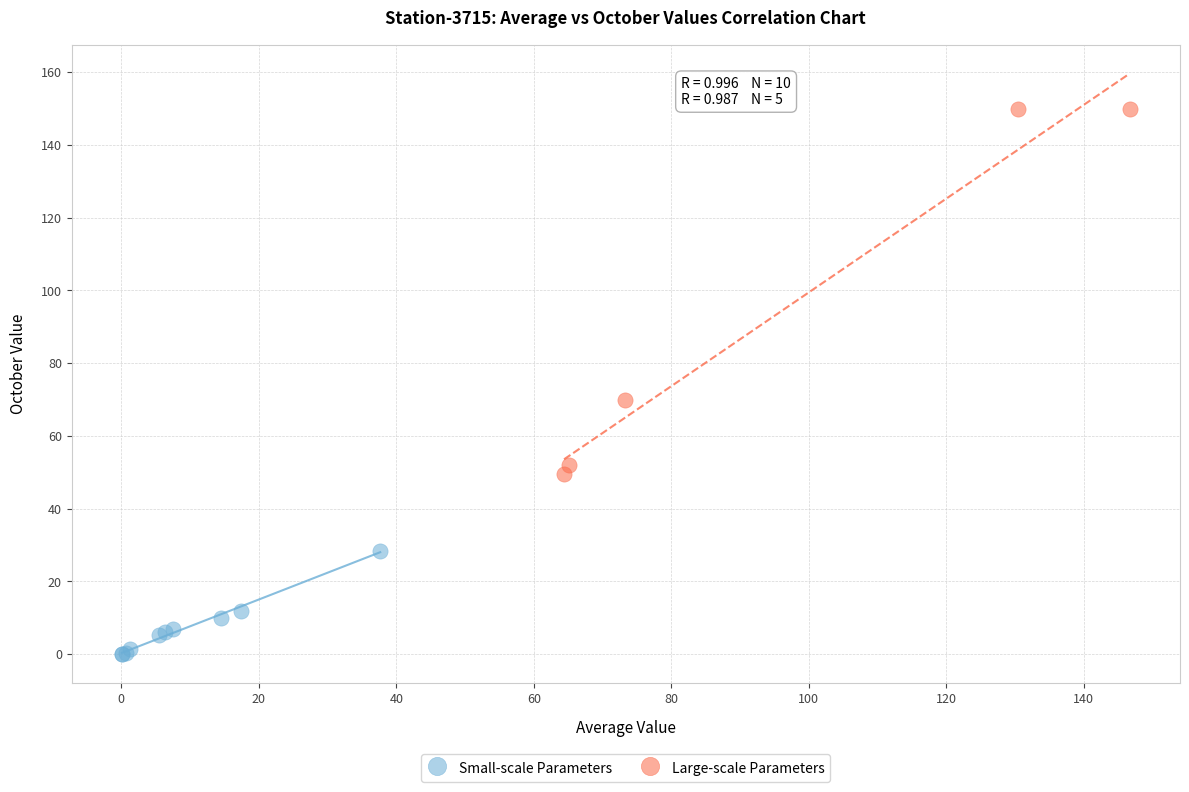

Which series contains the lowest Y value?

Small-scale Parameters